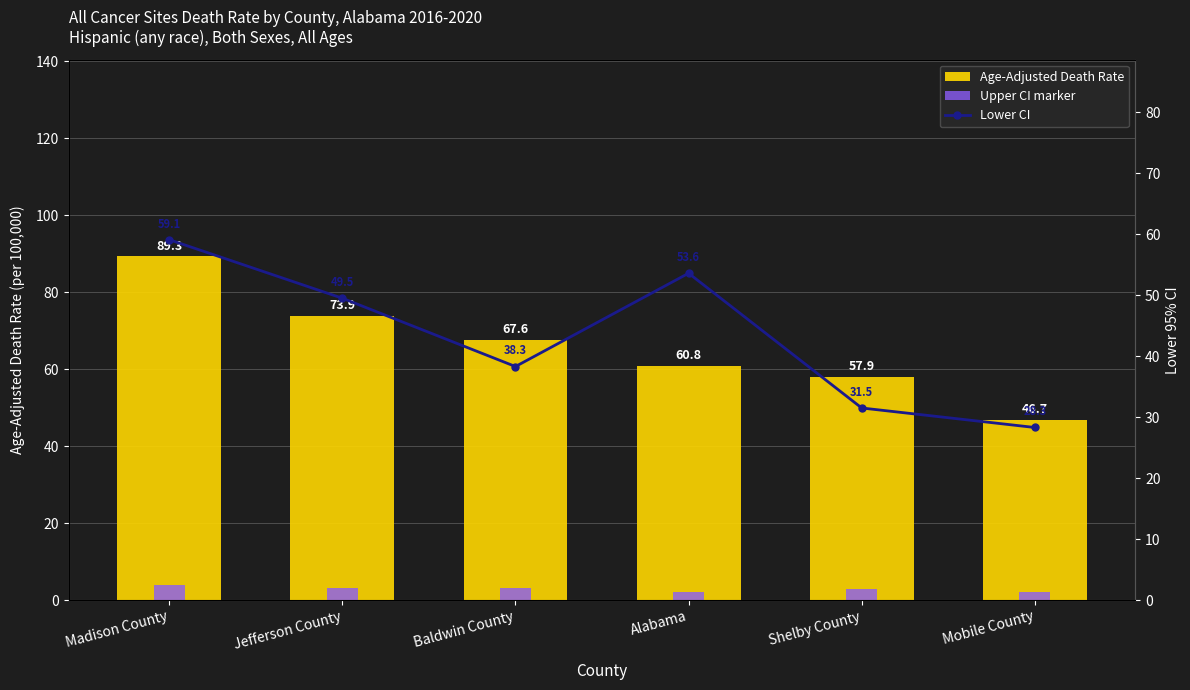

The Upper CI marker series shows 3.1 at Jefferson County. True or false?

True